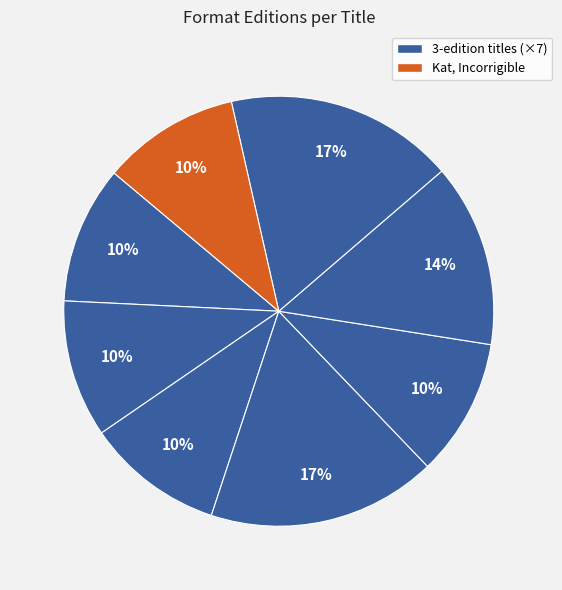

How many segments does this pie chart have?

8